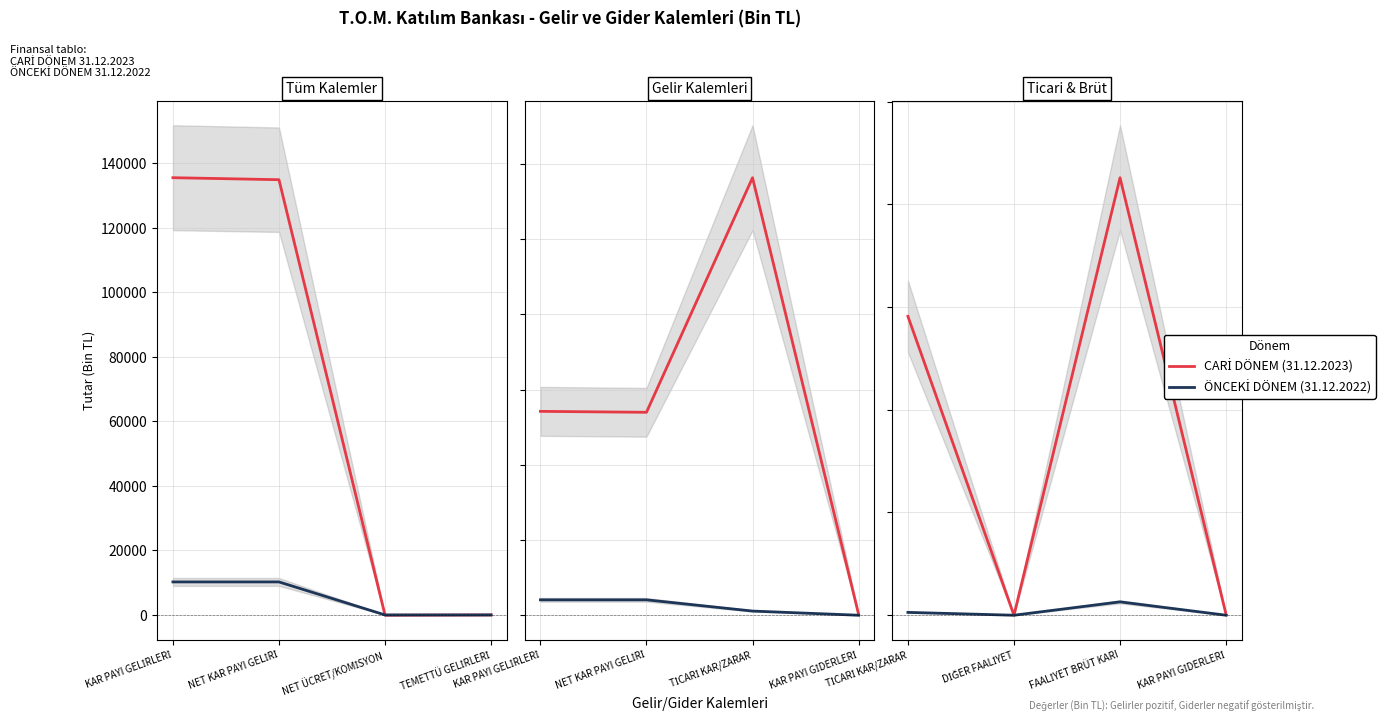

Between TİCARİ KAR/ZARAR and FAALİYET BRÜT KARI, which series saw the biggest shift?

CARİ DÖNEM (31.12.2023)